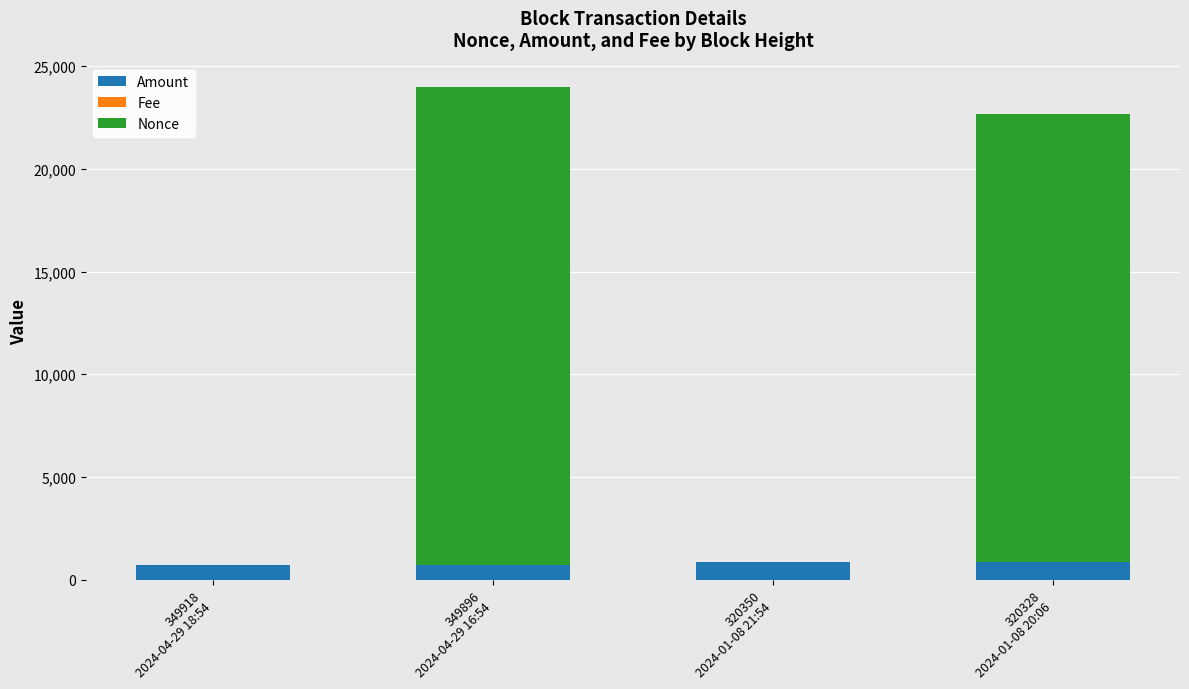

At which label is Fee closest to 0?

349896
2024-04-29 16:54